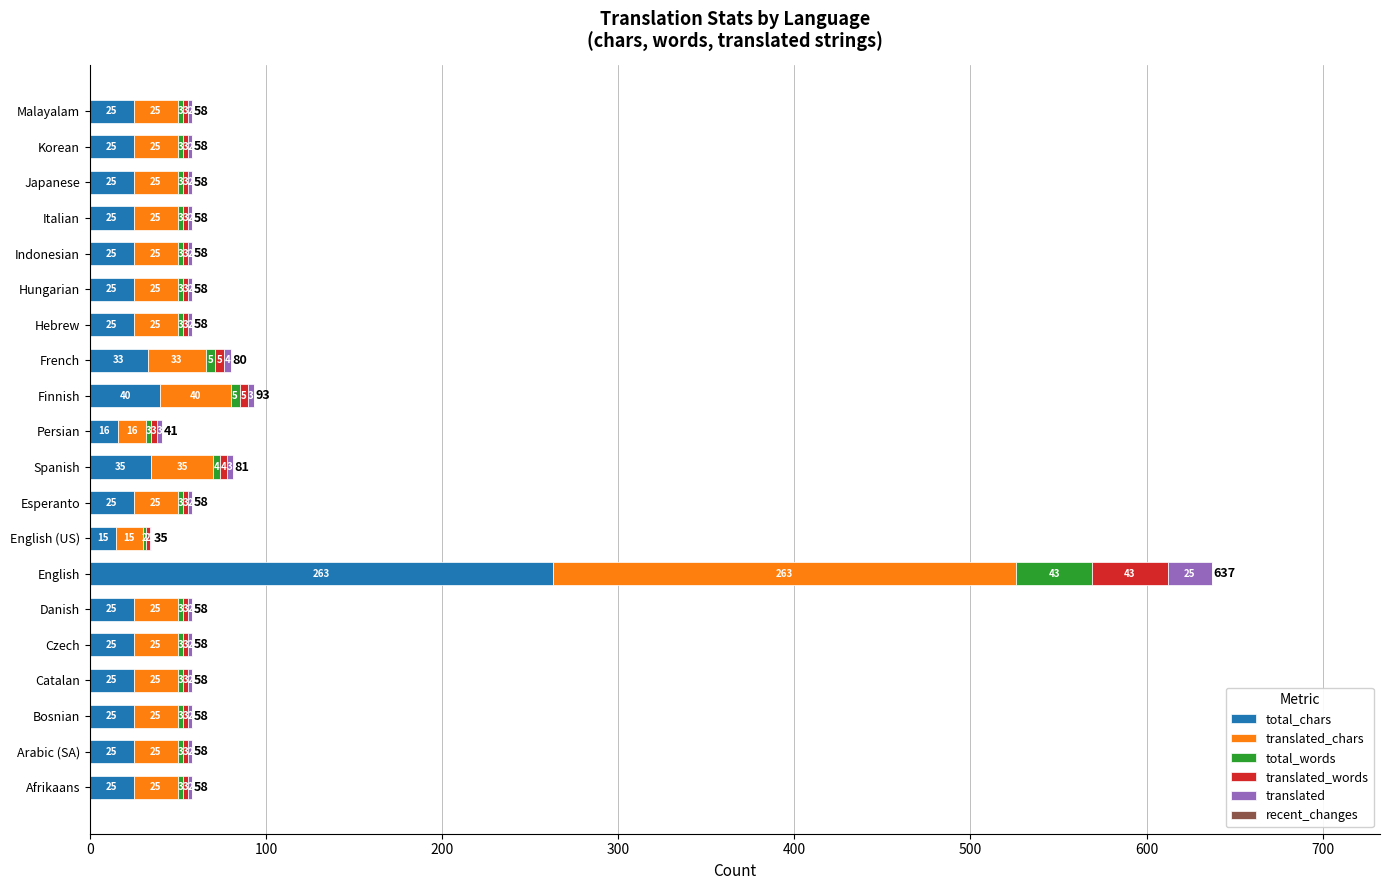

What is the sum of all total_chars values?

752